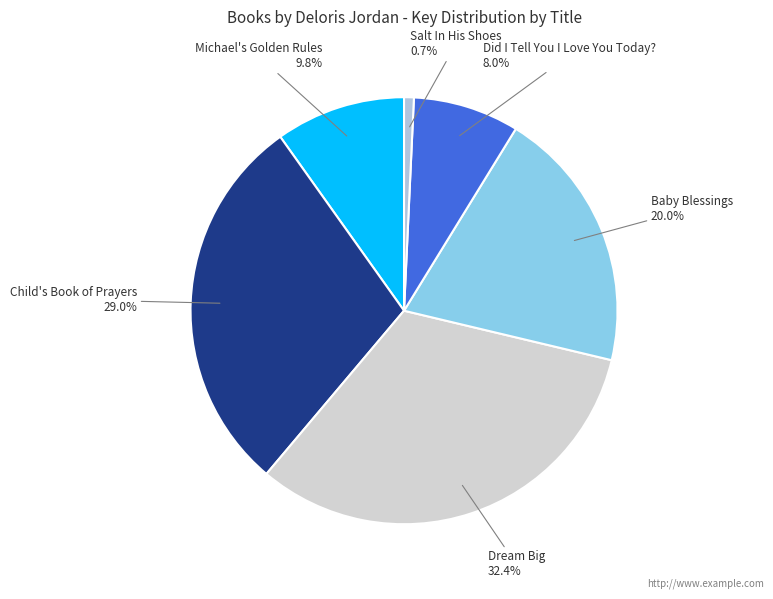

Which category has the smallest portion of the pie?

Salt In His Shoes